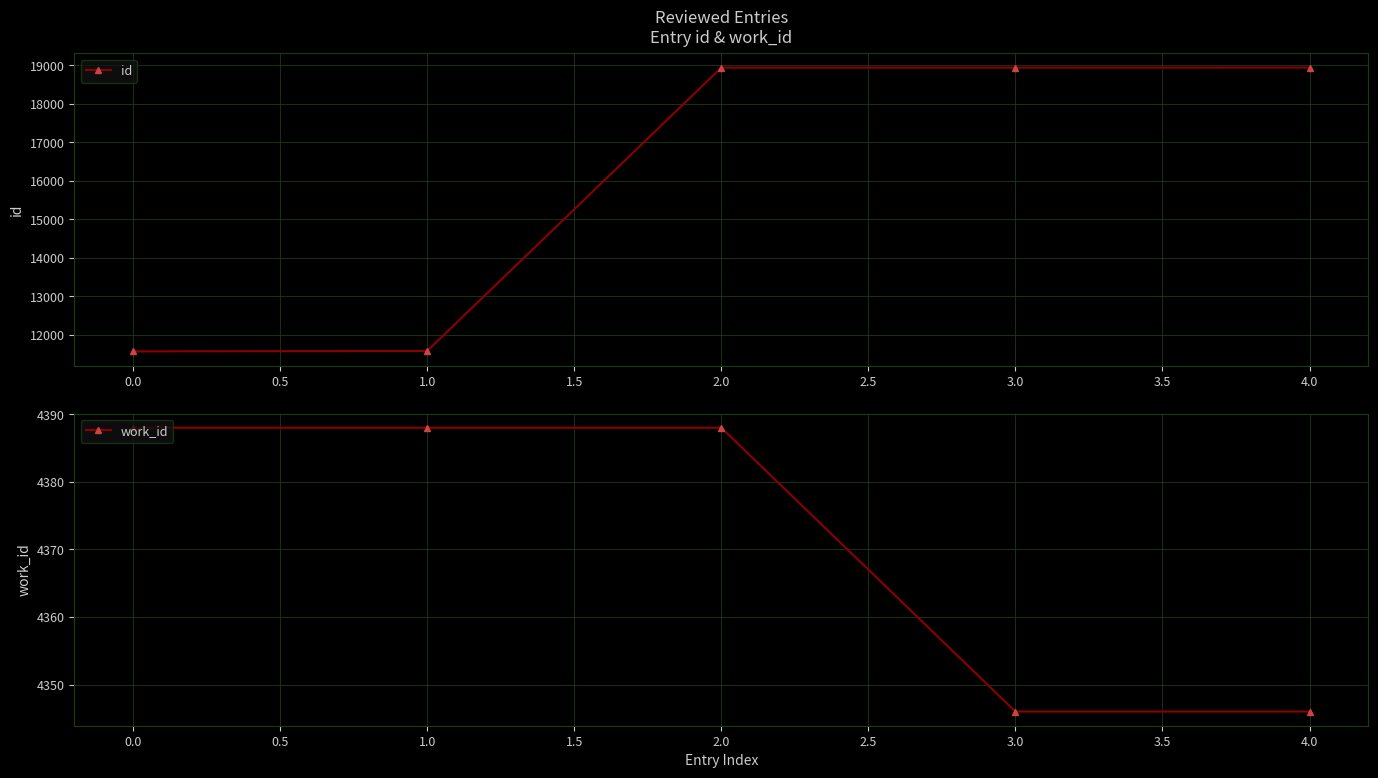

Rank the series by their maximum value, from lowest to highest.

work_id, id